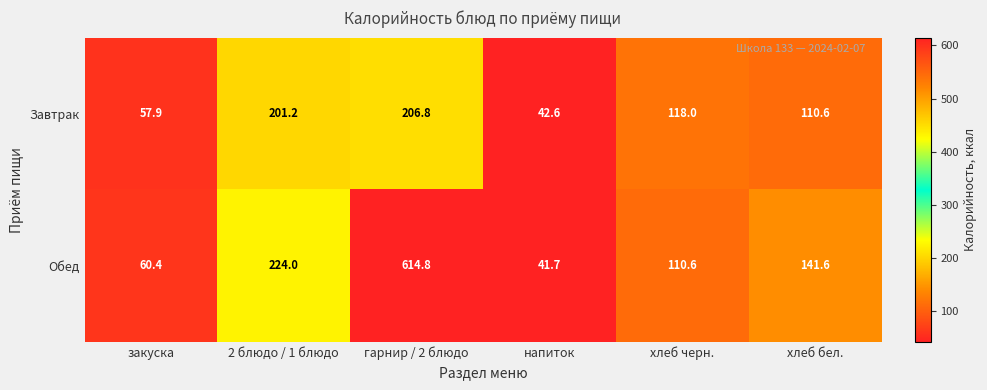

Reading right to left, list all the values displayed in this chart.

Завтрак: хлеб бел.=110.6	хлеб черн.=118.0	напиток=42.6	гарнир / 2 блюдо=206.8	2 блюдо / 1 блюдо=201.2	закуска=57.9
Обед: хлеб бел.=141.6	хлеб черн.=110.6	напиток=41.7	гарнир / 2 блюдо=614.8	2 блюдо / 1 блюдо=224.0	закуска=60.4